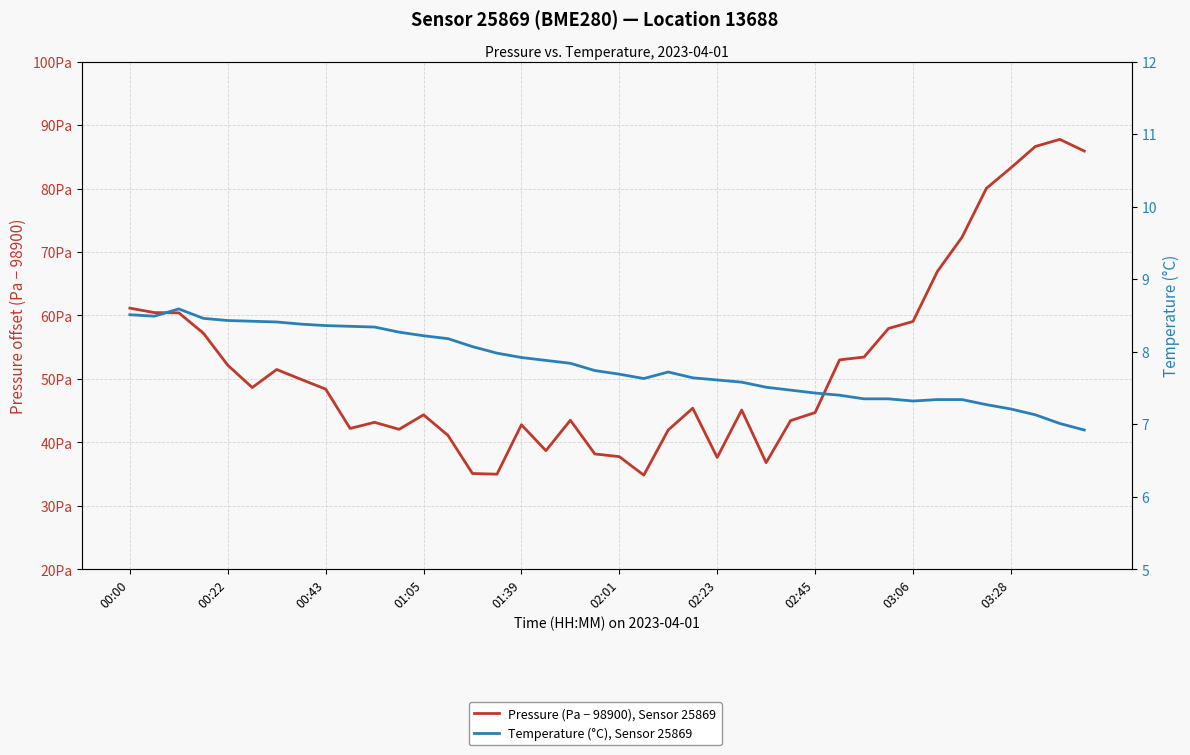

Rank the series at 25 from highest to lowest value.

Pressure (Pa − 98900), Sensor 25869, Temperature (°C), Sensor 25869